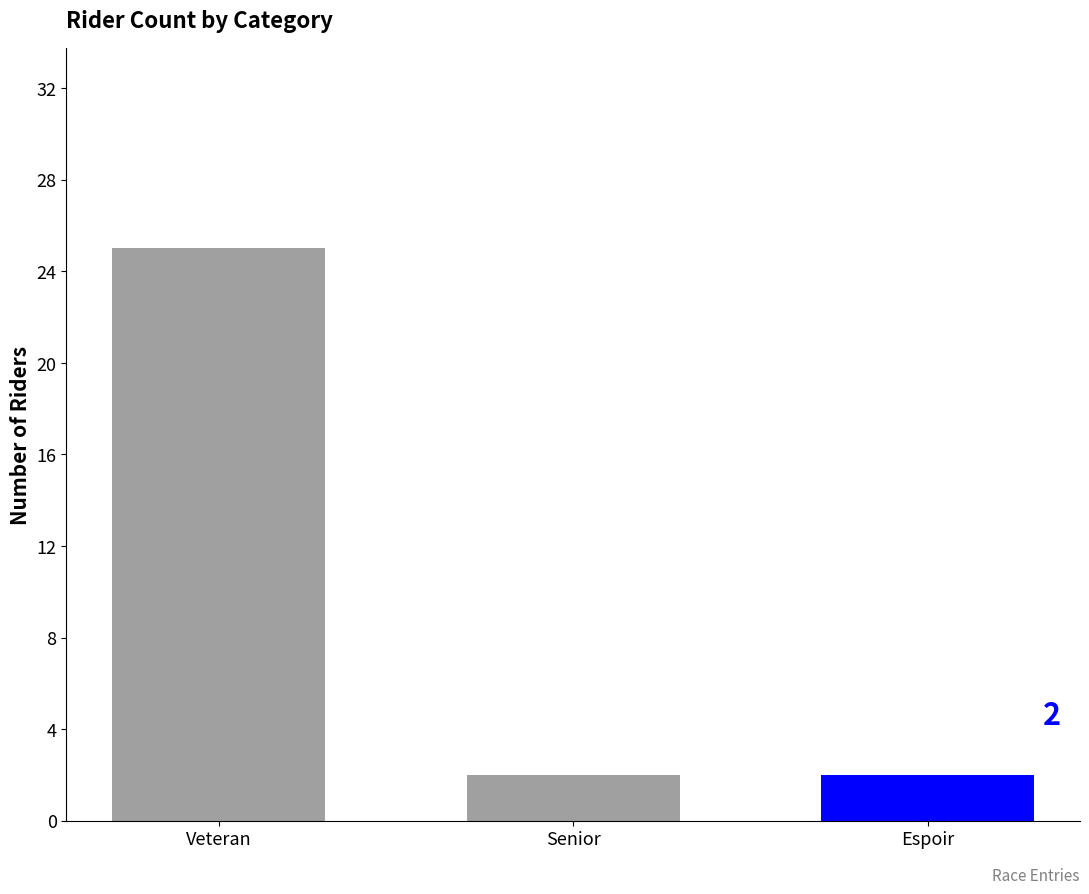

Count the number of categories in the chart.

3